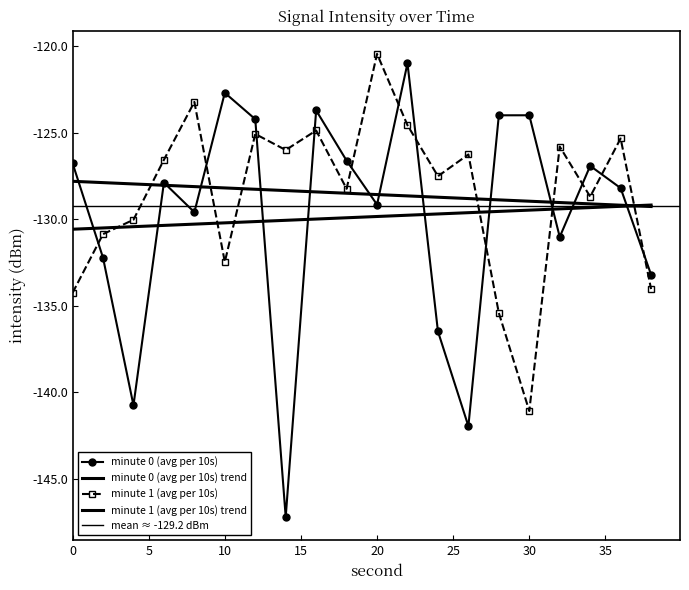

Rank the series by their maximum value, from highest to lowest.

minute 1 (avg per 10s), minute 0 (avg per 10s)